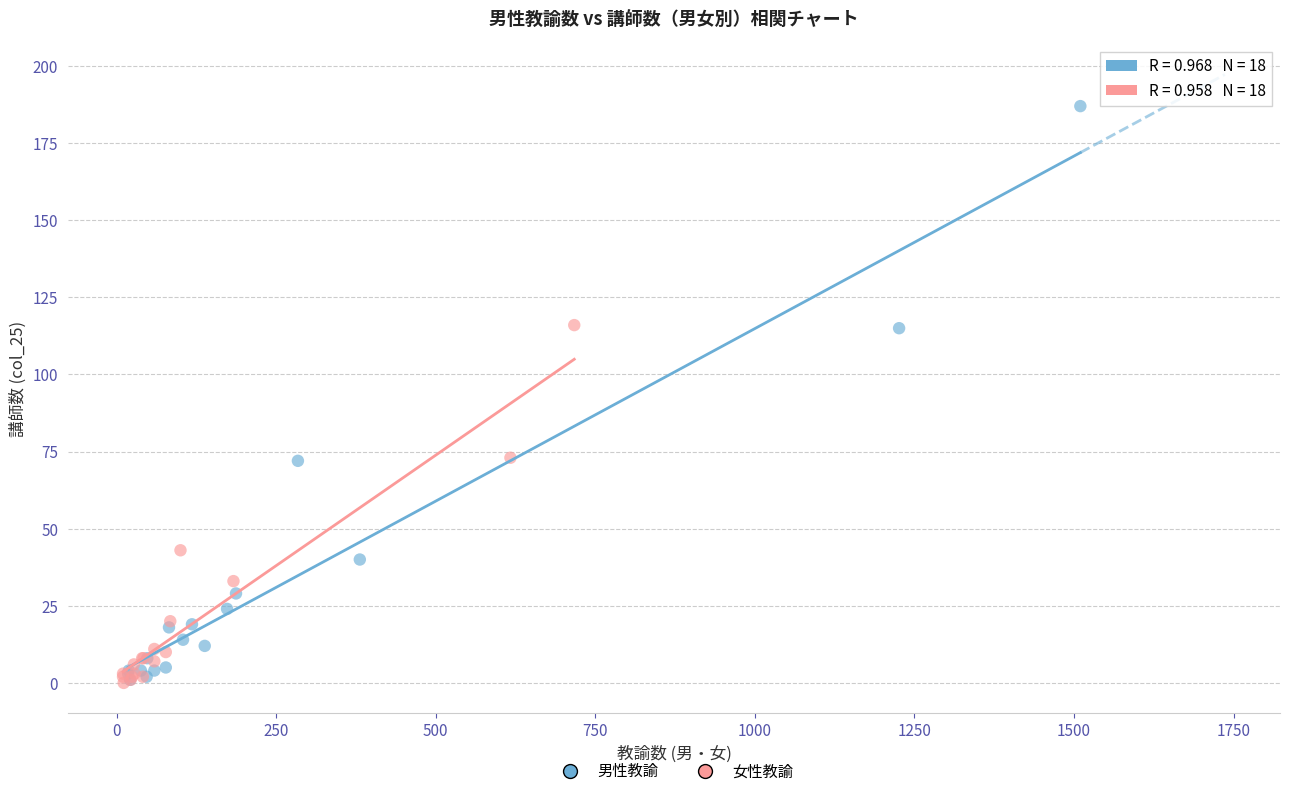

Which series has the largest Y range (max minus min)?

男性教諭